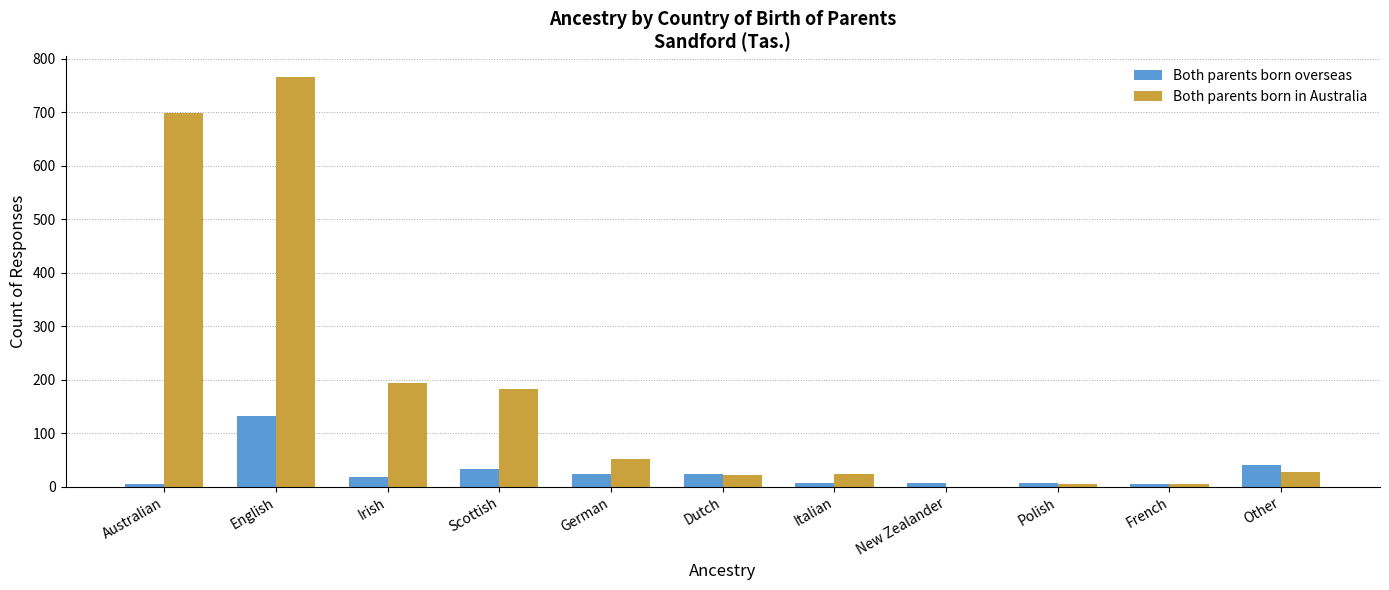

At which label is Both parents born in Australia closest to 383?

Irish